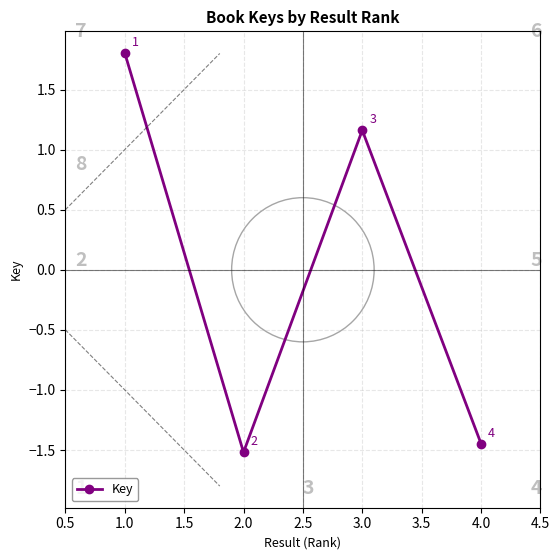

How many values are above zero?

2